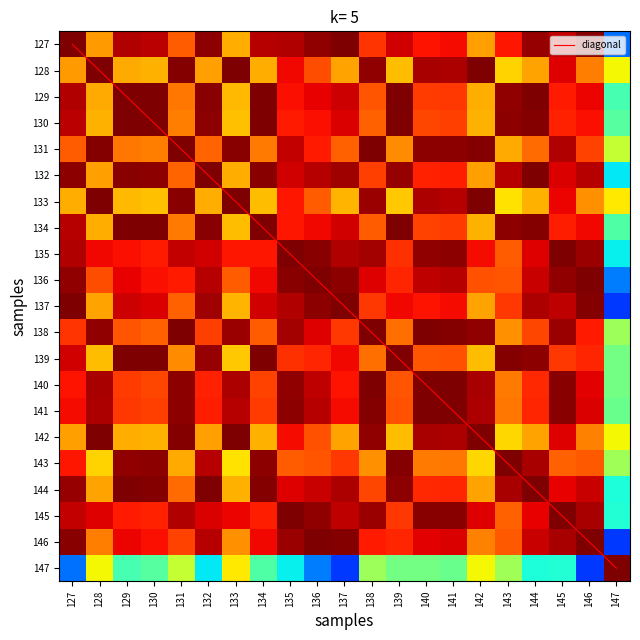

List the labels in order of 145 value, smallest first.

147, 143, 139, 130, 134, 129, 133, 144, 142, 128, 132, 127, 137, 131, 146, 138, 136, 140, 141, 135, 145